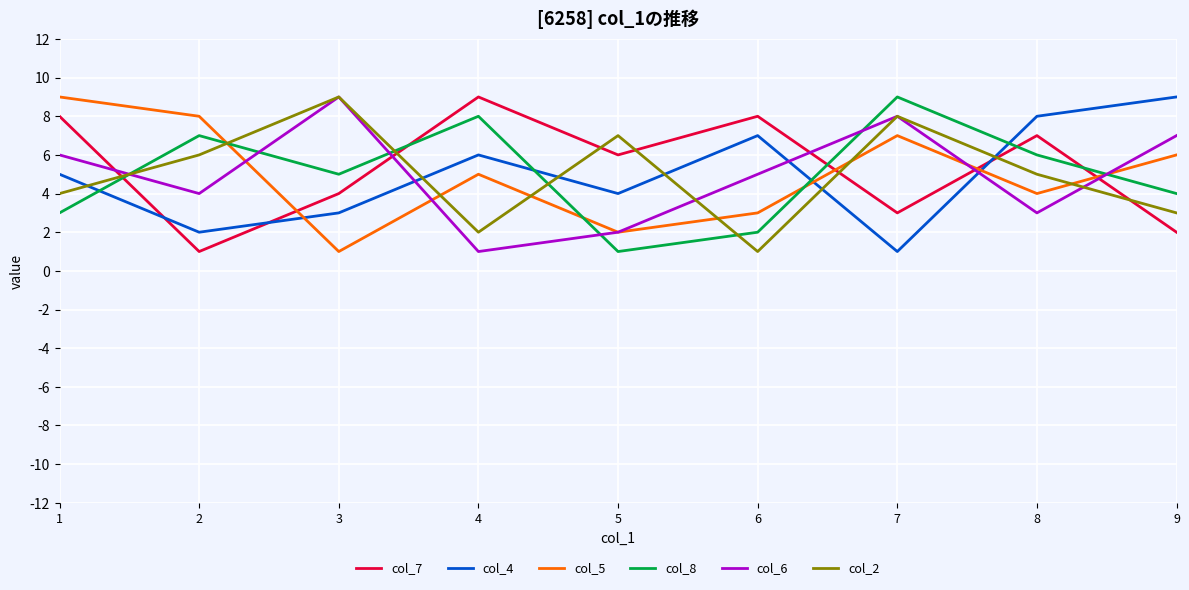

What is the minimum value for col_5?

1